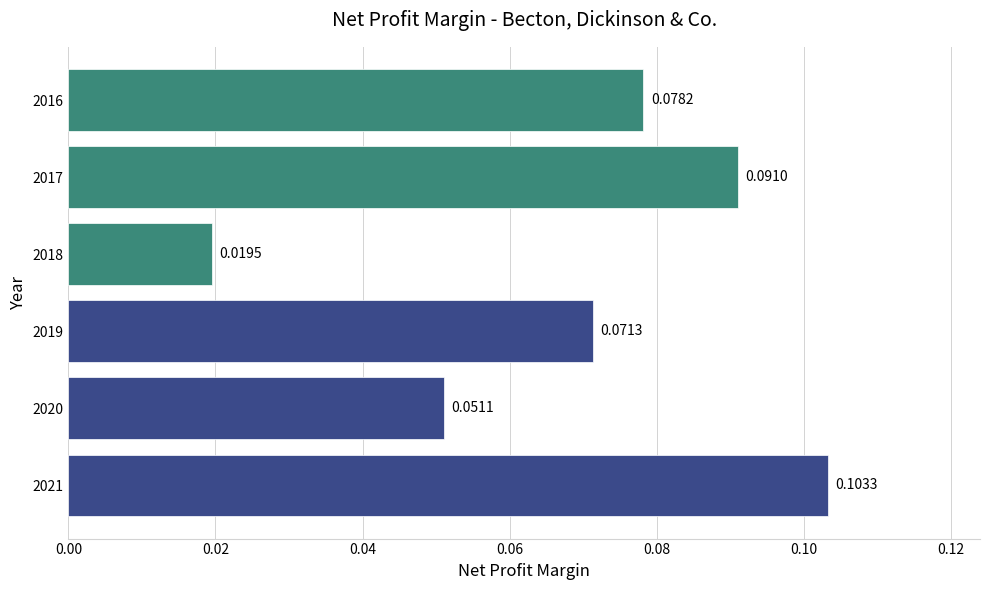

List the labels in order of value, largest first.

2021, 2017, 2016, 2019, 2020, 2018